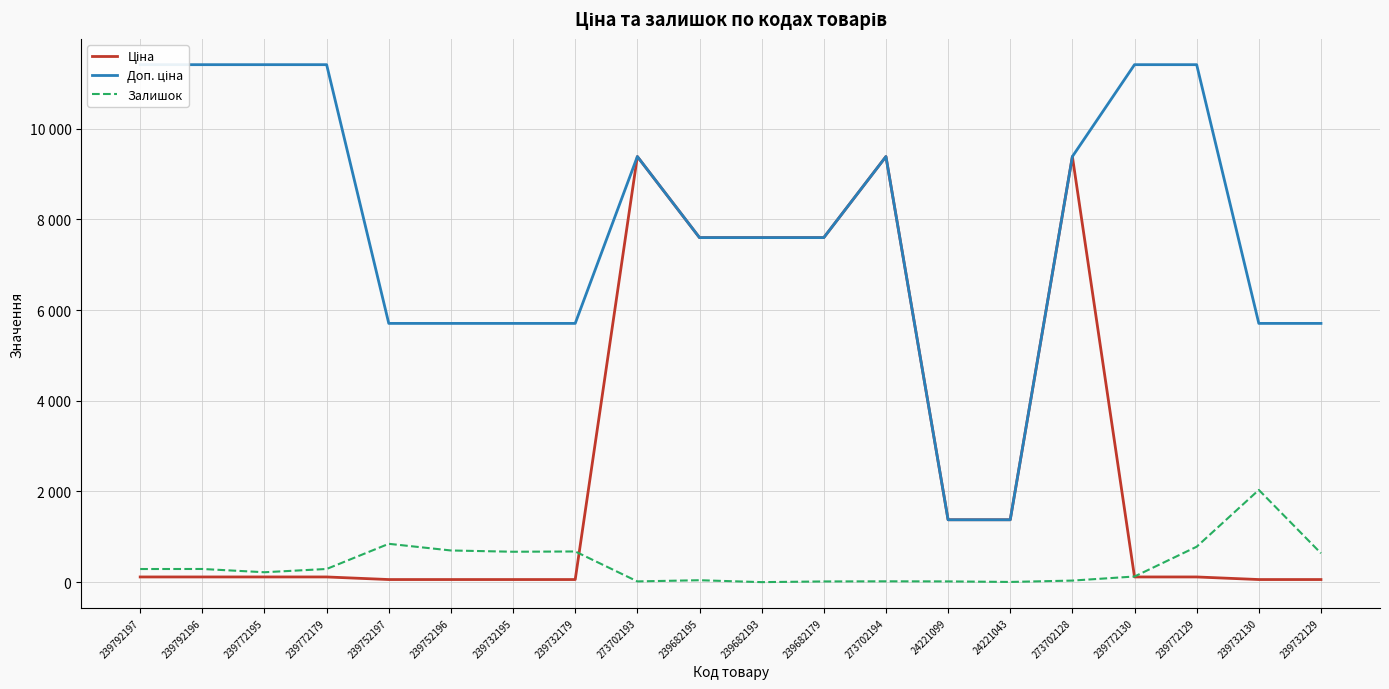

What is the label of the 6th point from the right?

24221043